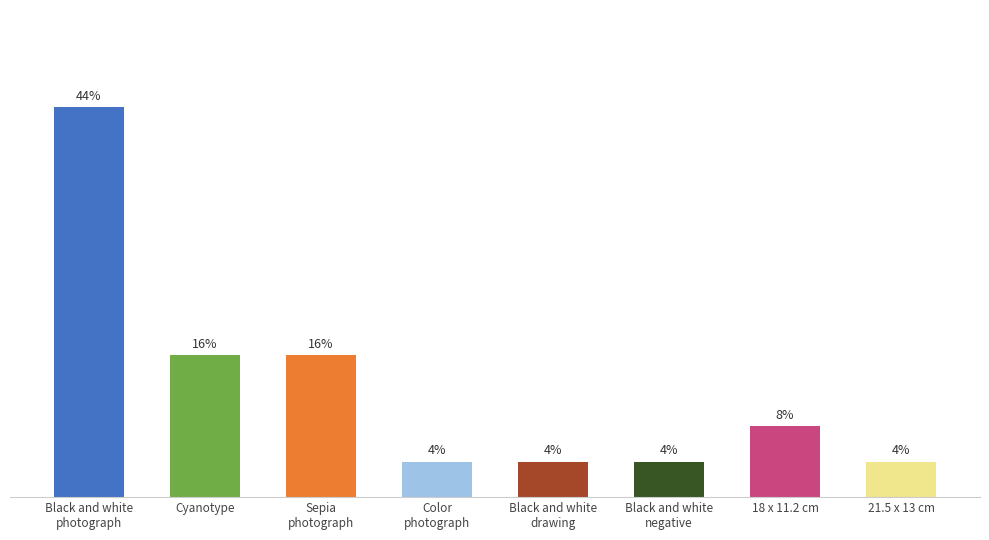

Are the bars horizontal?

No